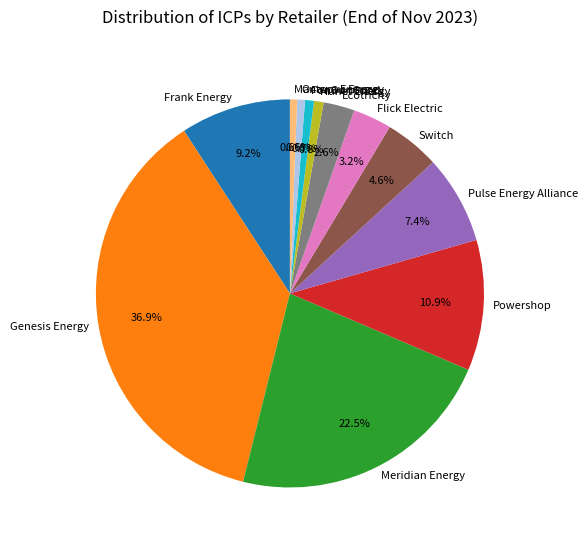

Which slice is the largest?

Genesis Energy